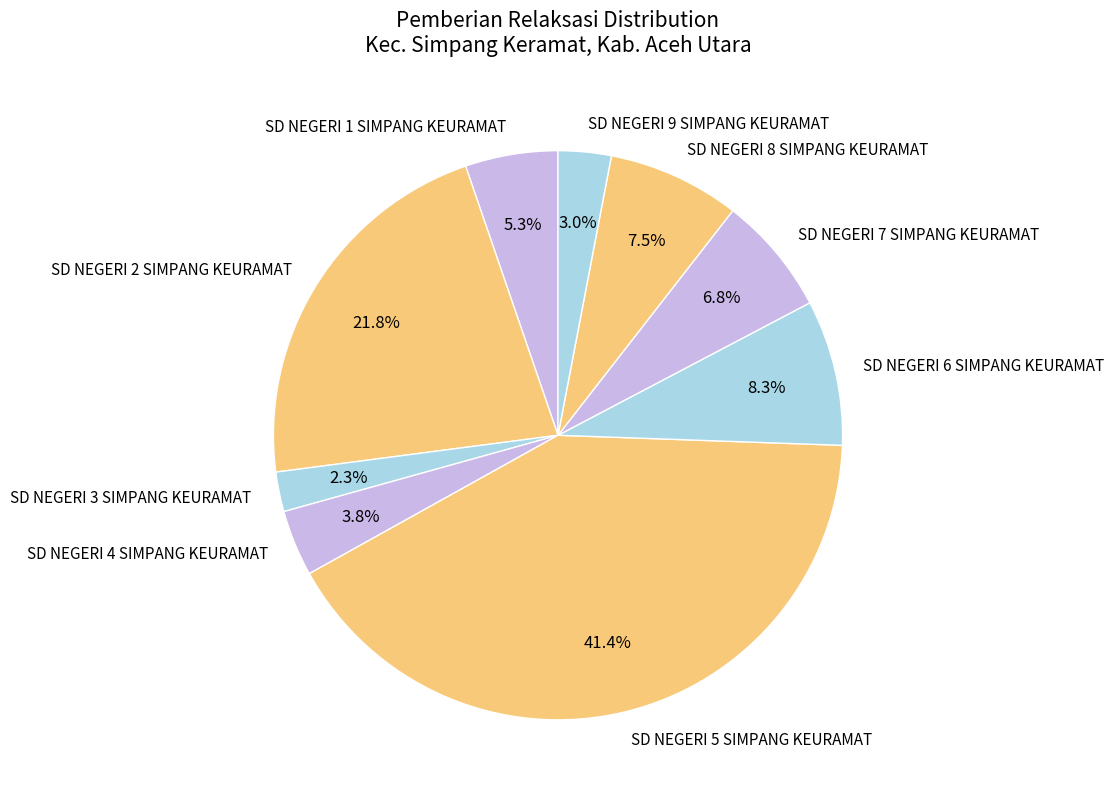

To the nearest percent, what is the average slice percentage?

11%